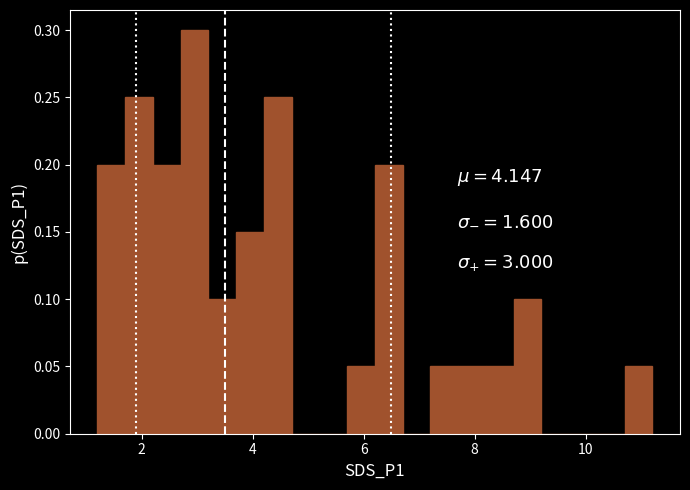

Around what value on the x-axis is the tallest bar? Give the approximate position of its centre, as read against the axis.

3.0